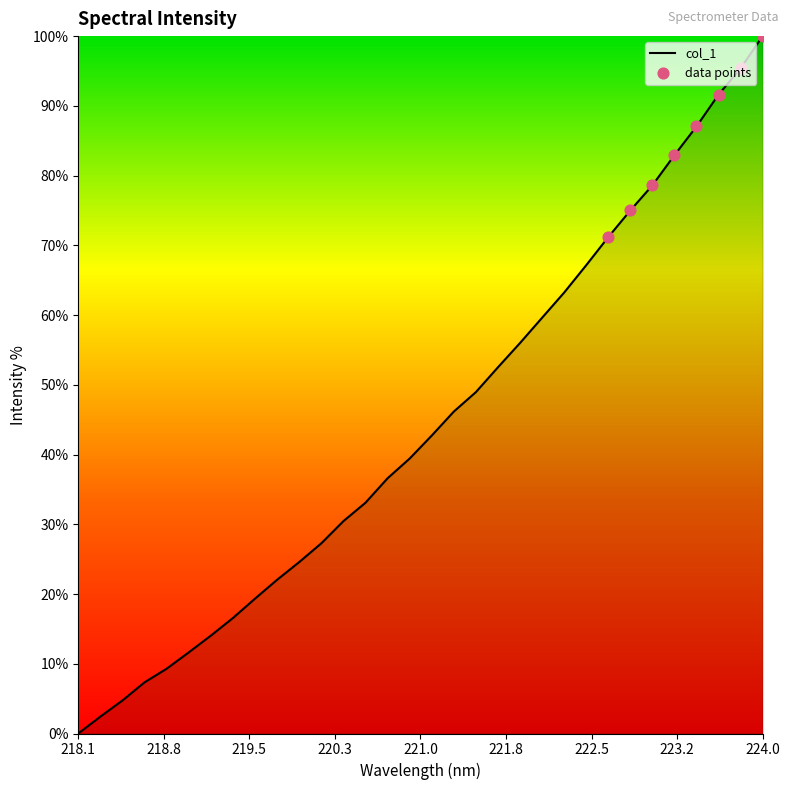

What is the difference between the maximum and minimum values?

100.0